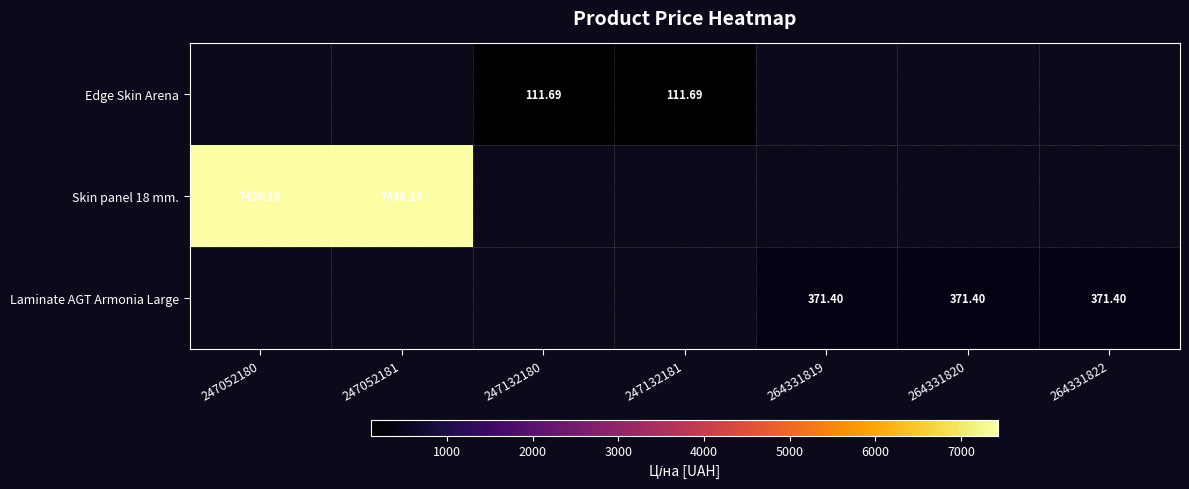

How many positive values does the Skin panel 18 mm. series have?

2